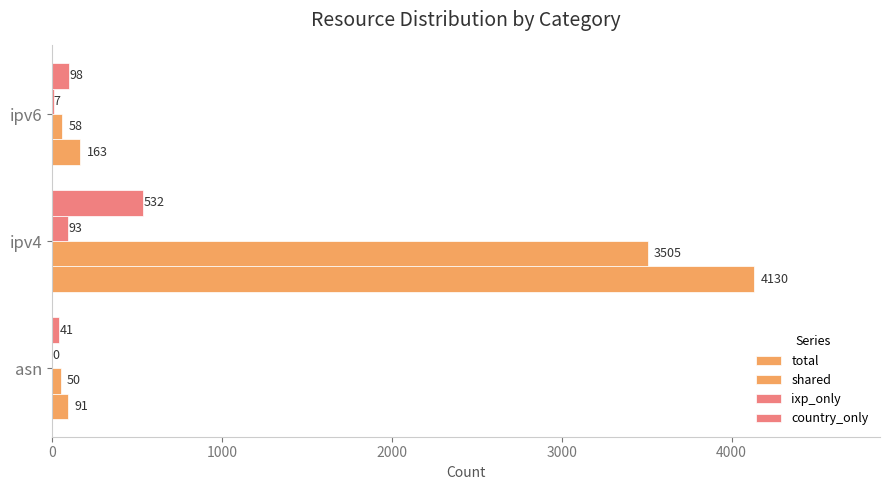

How many values in ixp_only are above zero?

2